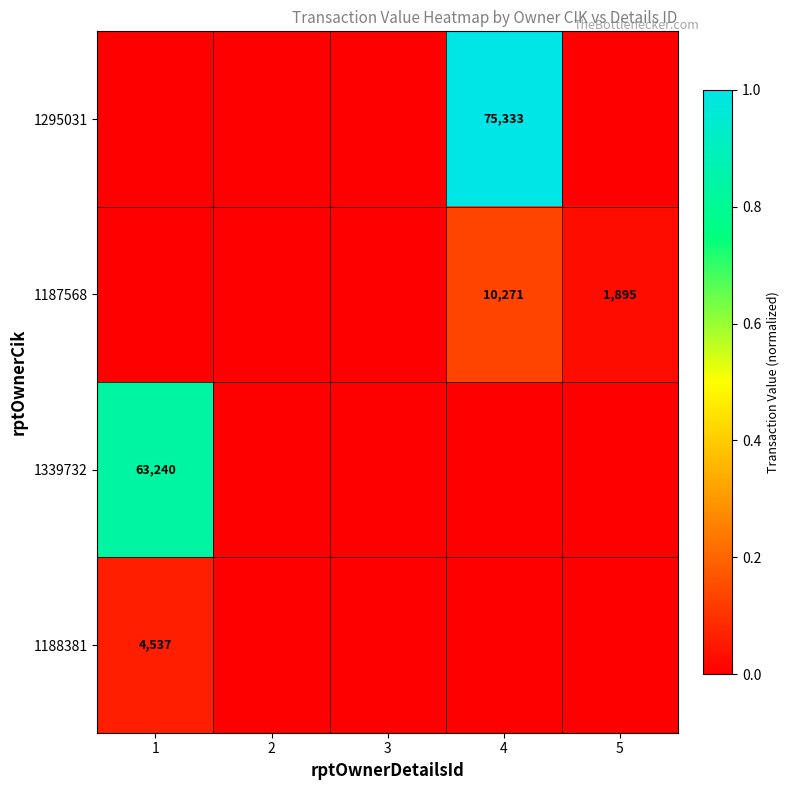

The value of 1188381 at 1 is 4537. True or false?

True